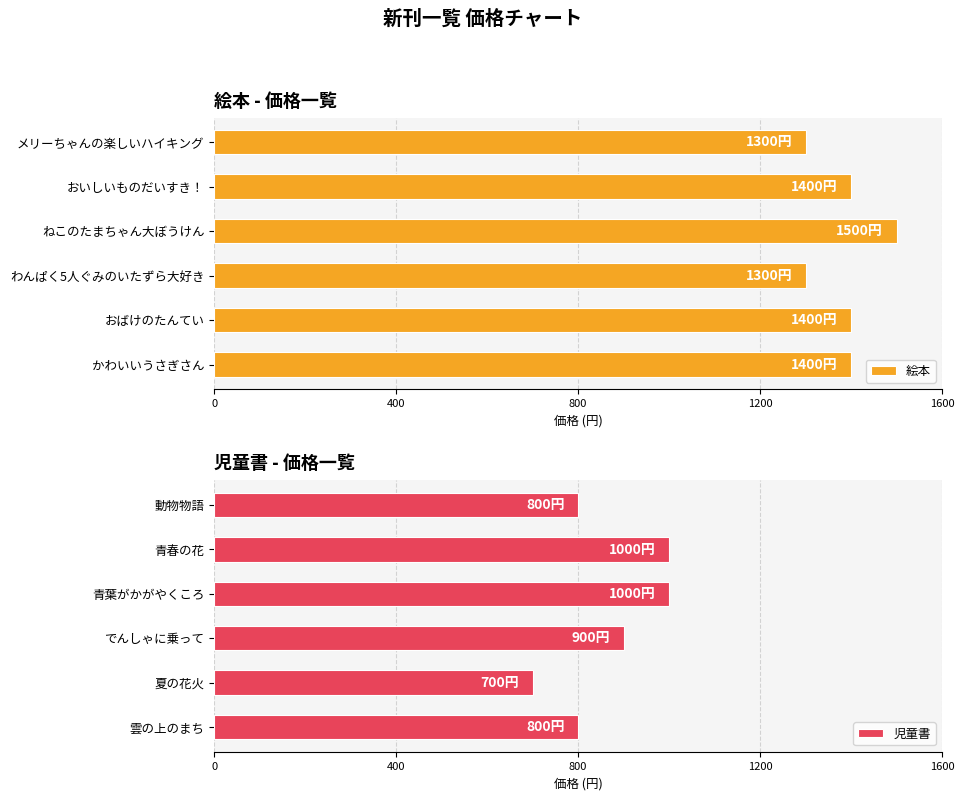

What is the difference between the maximum and minimum values in the 児童書 series?

300